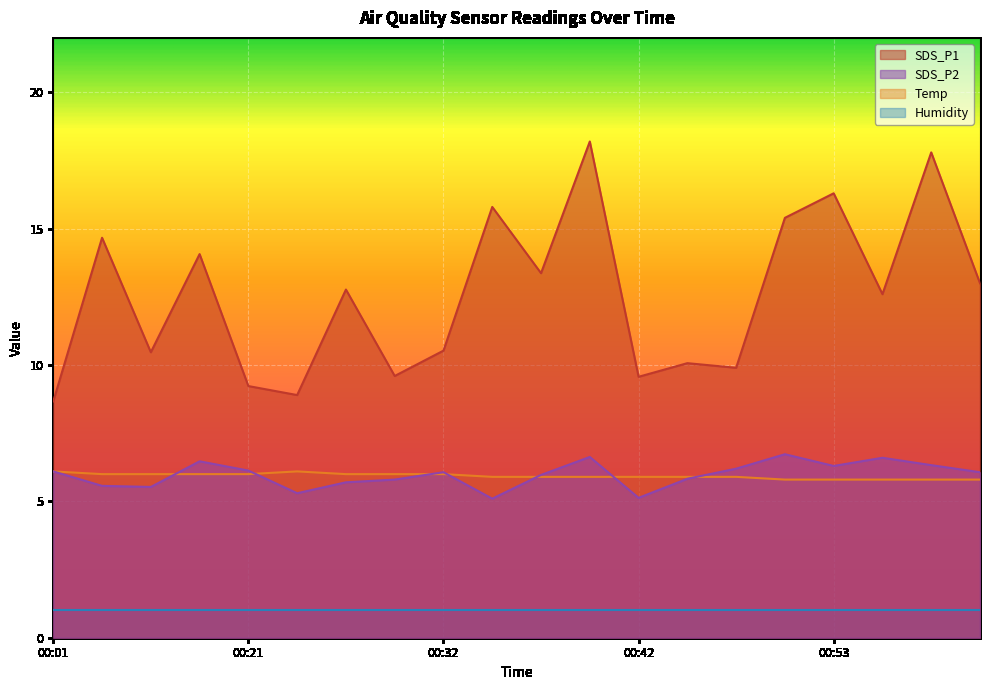

Count the number of data series in this chart.

4